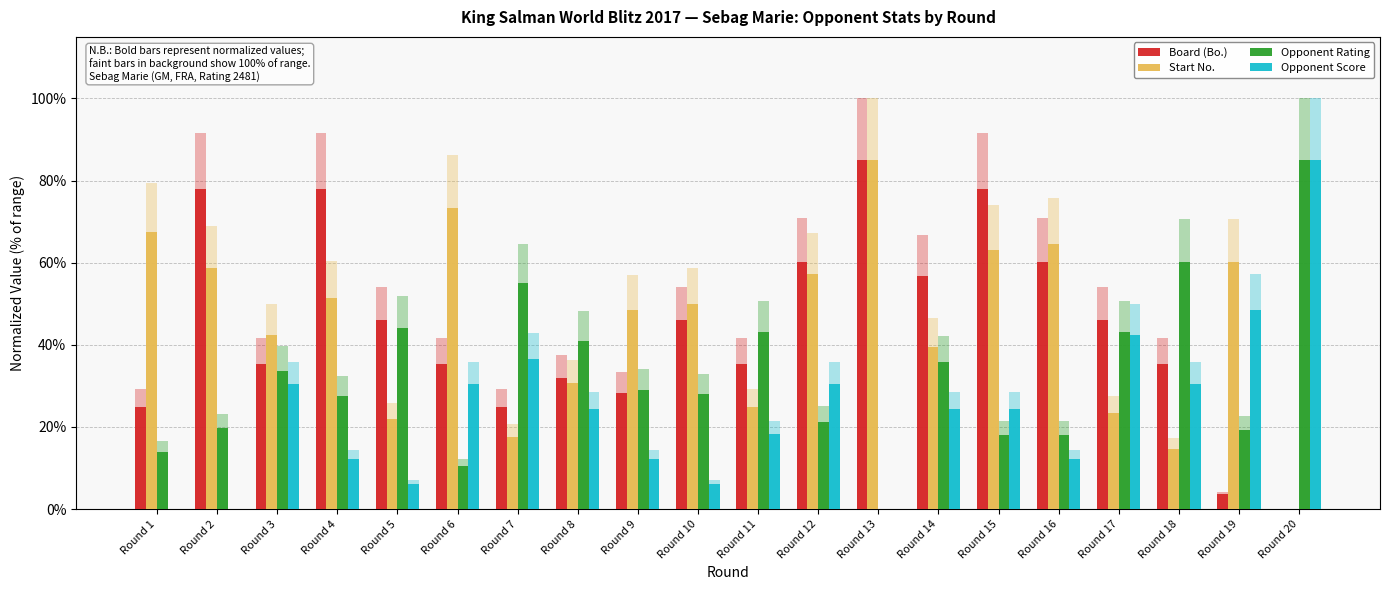

Reading right to left, extract all data points from this chart.

Board (Bo.): 0.0	0.0	0.4	0.5	0.6	0.8	0.6	0.8	0.6	0.4	0.5	0.3	0.3	0.2	0.4	0.5	0.8	0.4	0.8	0.2
Start No.: 0.0	0.6	0.1	0.2	0.6	0.6	0.4	0.8	0.6	0.2	0.5	0.5	0.3	0.2	0.7	0.2	0.5	0.4	0.6	0.7
Opponent Rating: 0.8	0.2	0.6	0.4	0.2	0.2	0.4	0.0	0.2	0.4	0.3	0.3	0.4	0.5	0.1	0.4	0.3	0.3	0.2	0.1
Opponent Score: 0.8	0.5	0.3	0.4	0.1	0.2	0.2	0.0	0.3	0.2	0.1	0.1	0.2	0.4	0.3	0.1	0.1	0.3	0.0	0.0